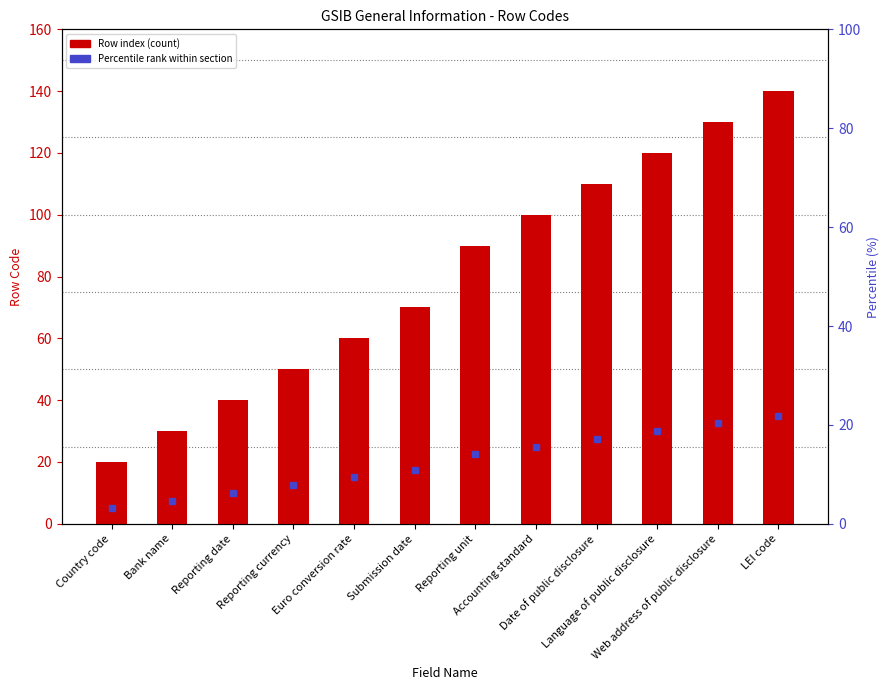

Between Date of public disclosure and Reporting date, which is larger?

Date of public disclosure